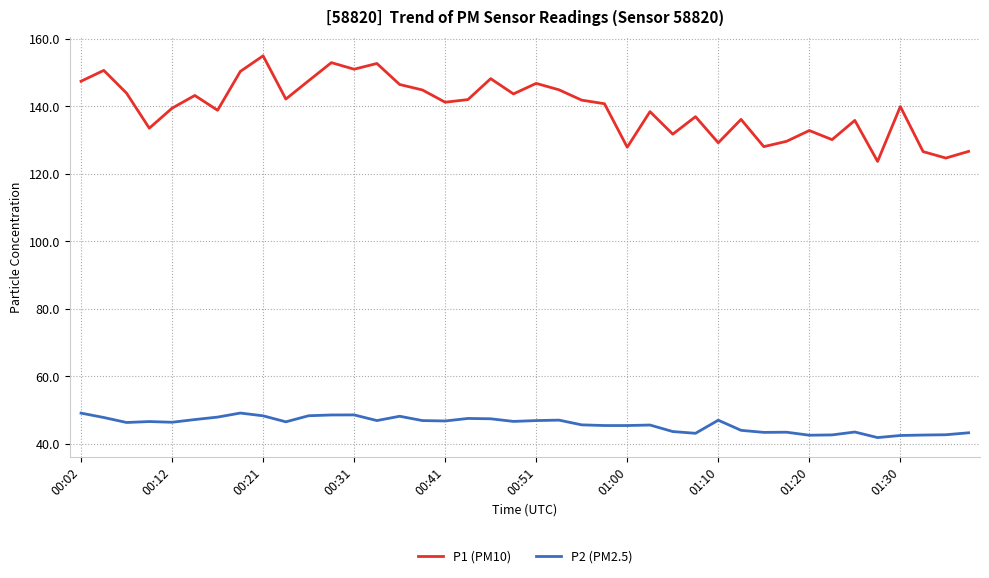

Which series has the widest spread of values?

P1 (PM10)